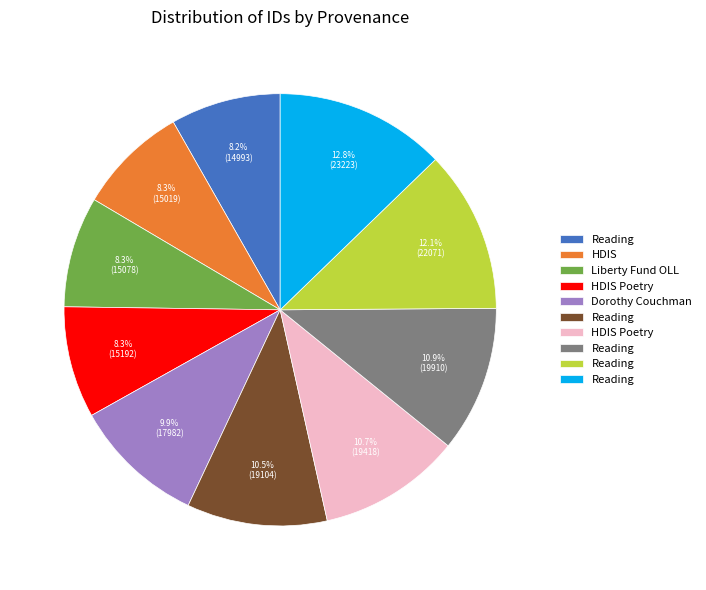

Is there any slice that represents more than half of the pie?

No